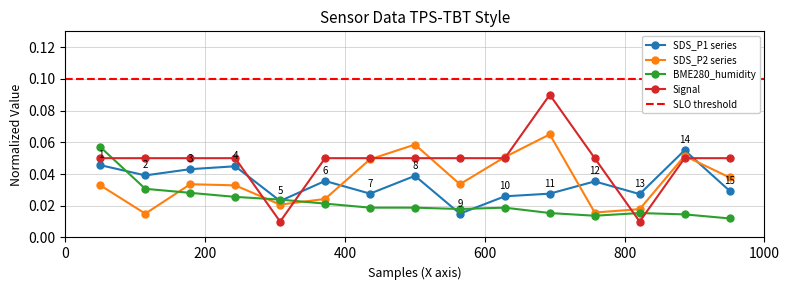

After their last crossing, which series has the higher values: SDS_P2 series or SDS_P1 series?

SDS_P2 series